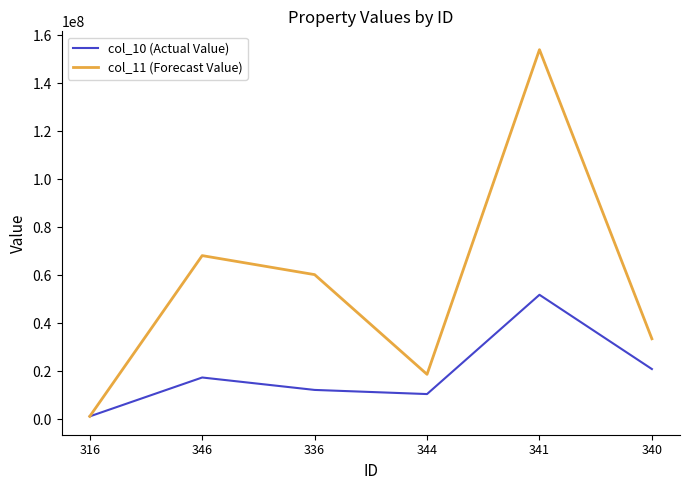

What is the difference between the maximum and second lowest values in the col_10 (Actual Value) series?

41378091